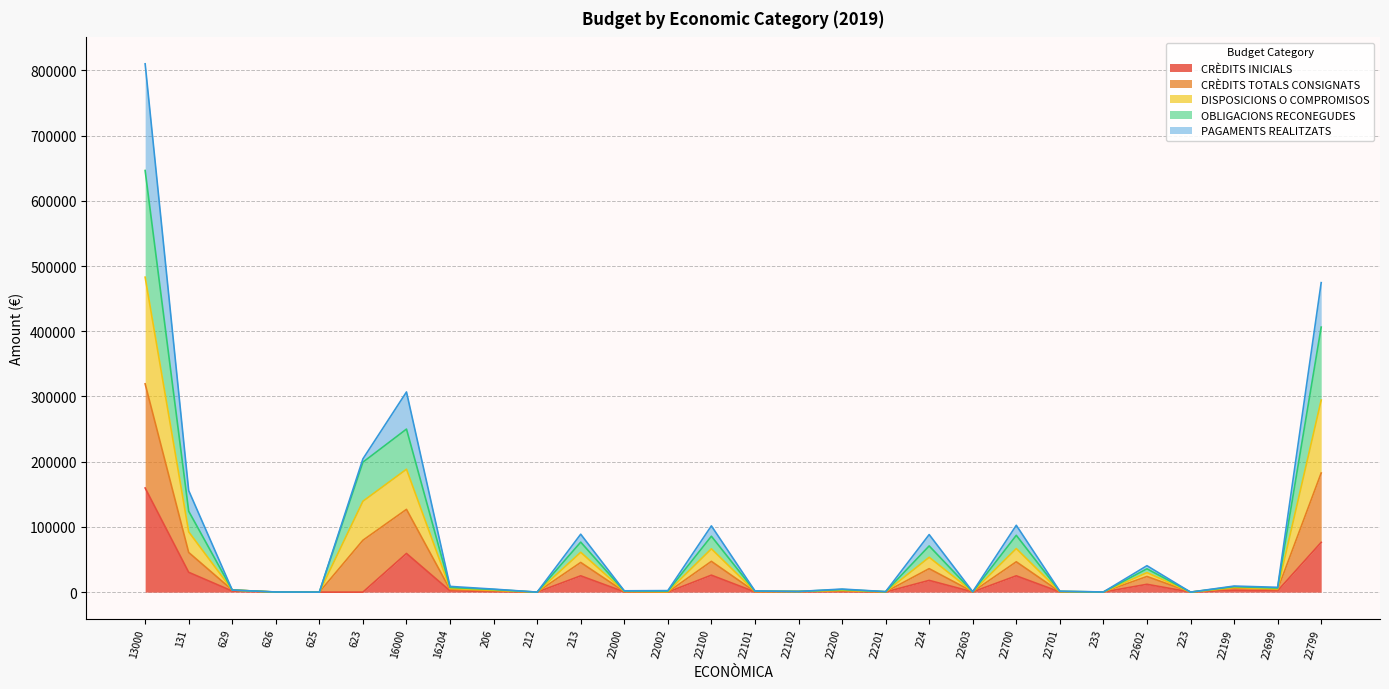

At which label does CRÈDITS TOTALS CONSIGNATS first exceed 4006?

13000